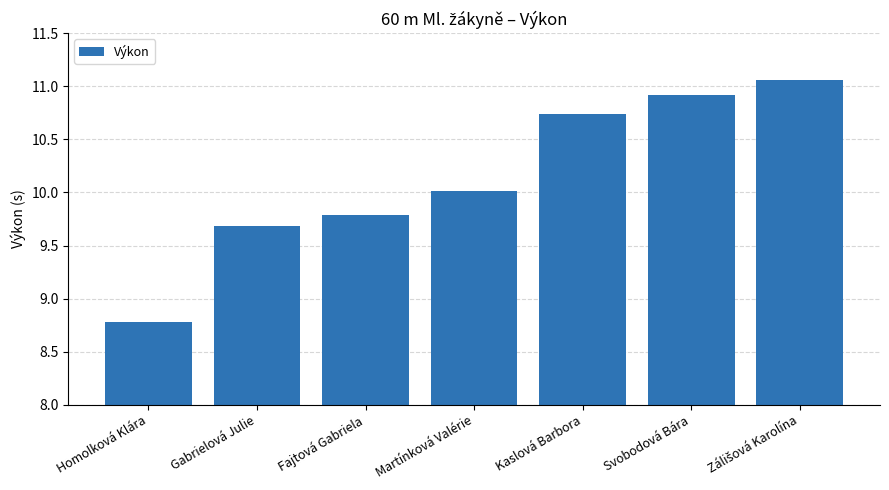

At which label is the value closest to 9?

Homolková Klára